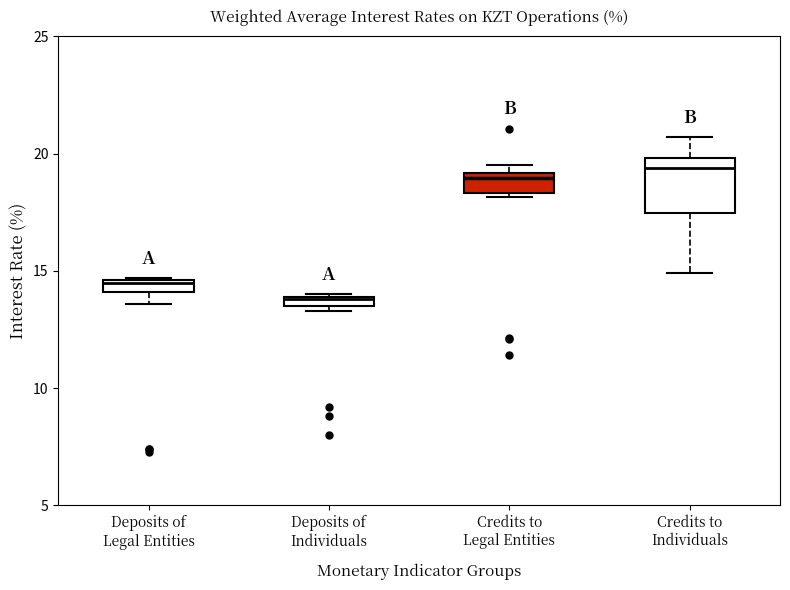

Where is the upper edge of the box for Credits to Legal Entities on the y-axis? The values are not printed on the chart, so give them approximately, as read against the axis.

19.0